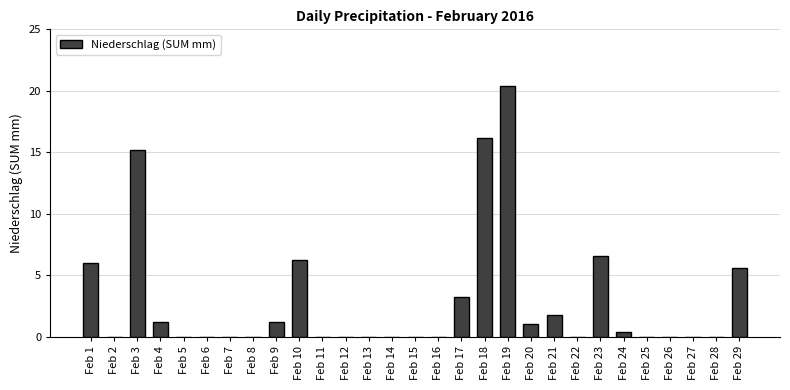

What is the sum of the values at Feb 27 and Feb 4?

1.2